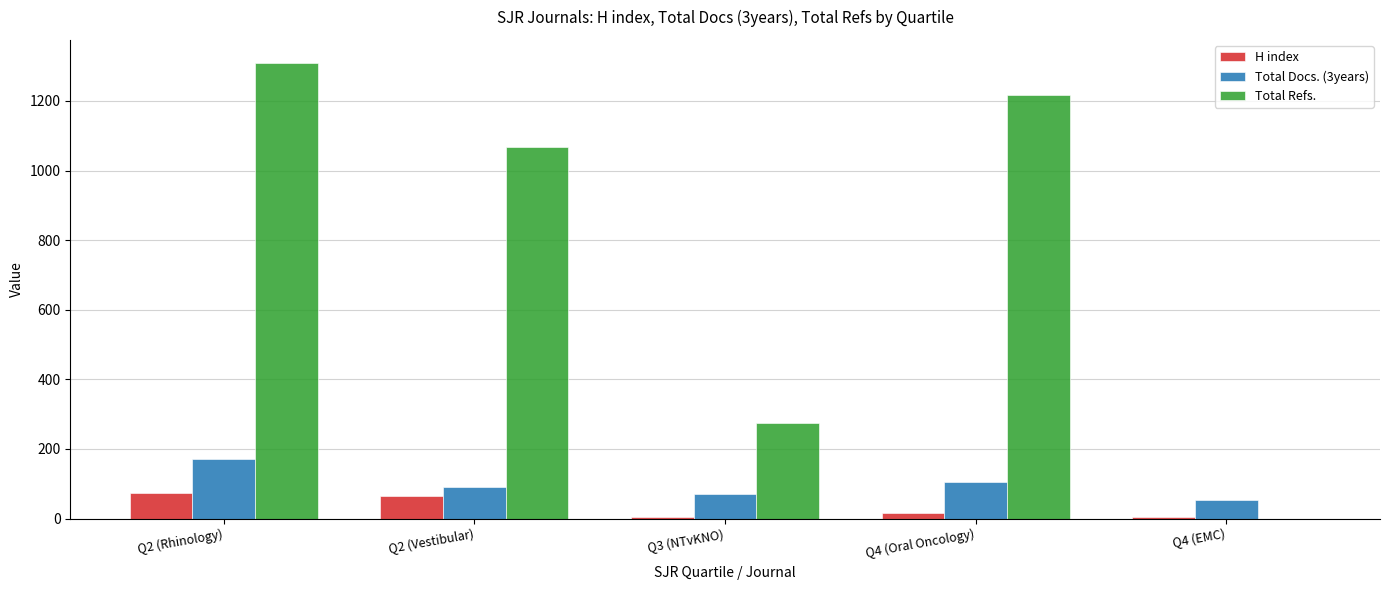

The value of Total Docs. (3years) at Q2 (Vestibular) is 91. True or false?

True